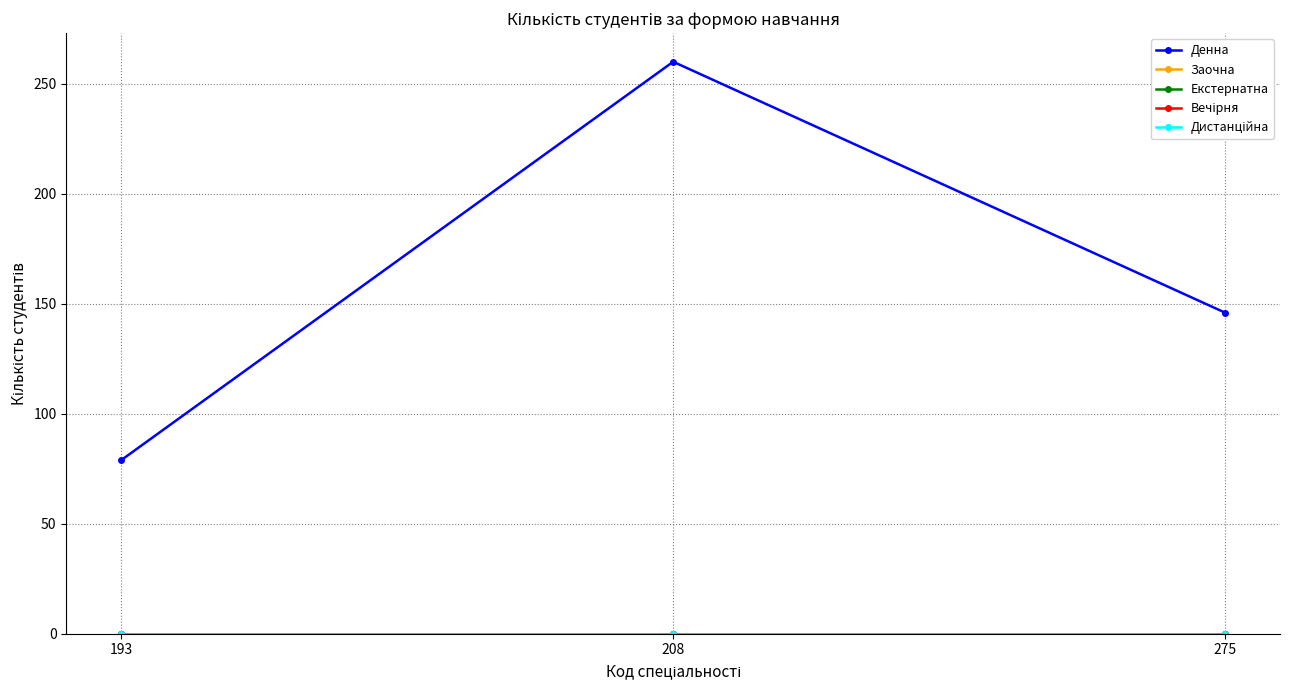

Is the value of Дистанційна at 193 greater than the value of Вечірня at 208?

No